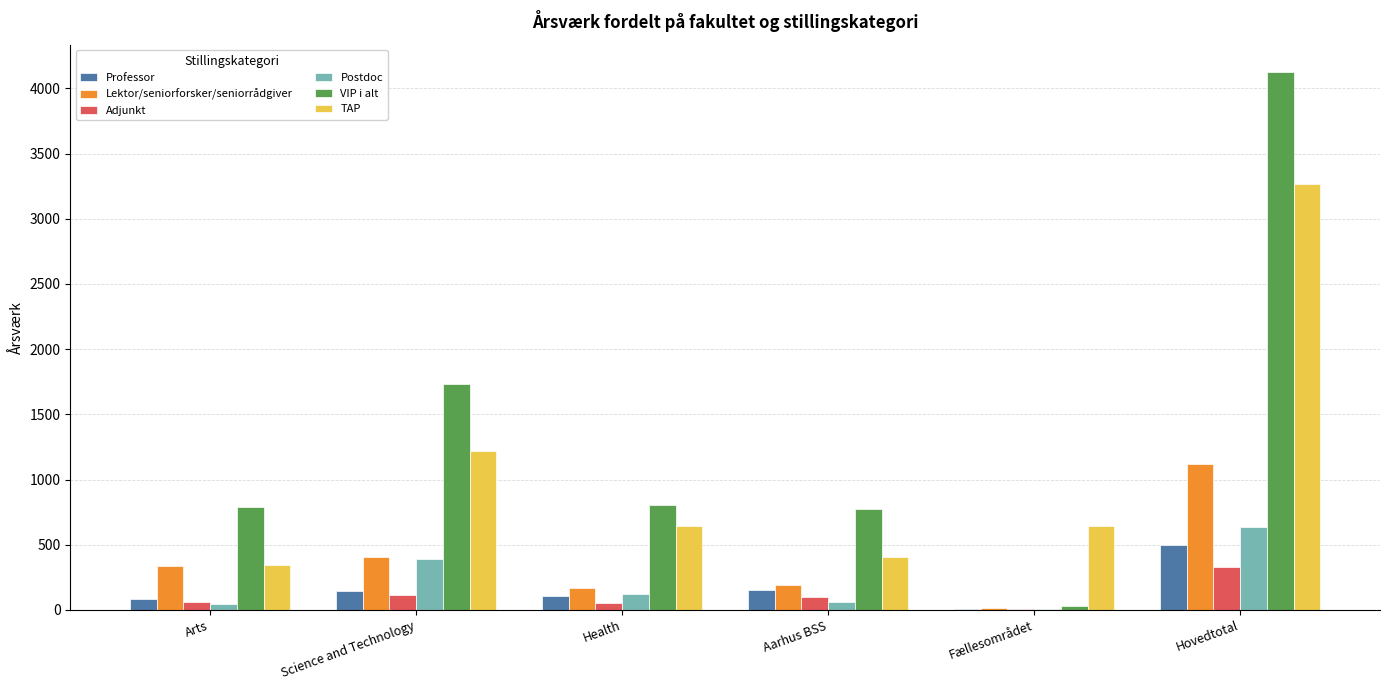

Is the value of Lektor/seniorforsker/seniorrådgiver at Fællesområdet greater than the value of Professor at Hovedtotal?

No